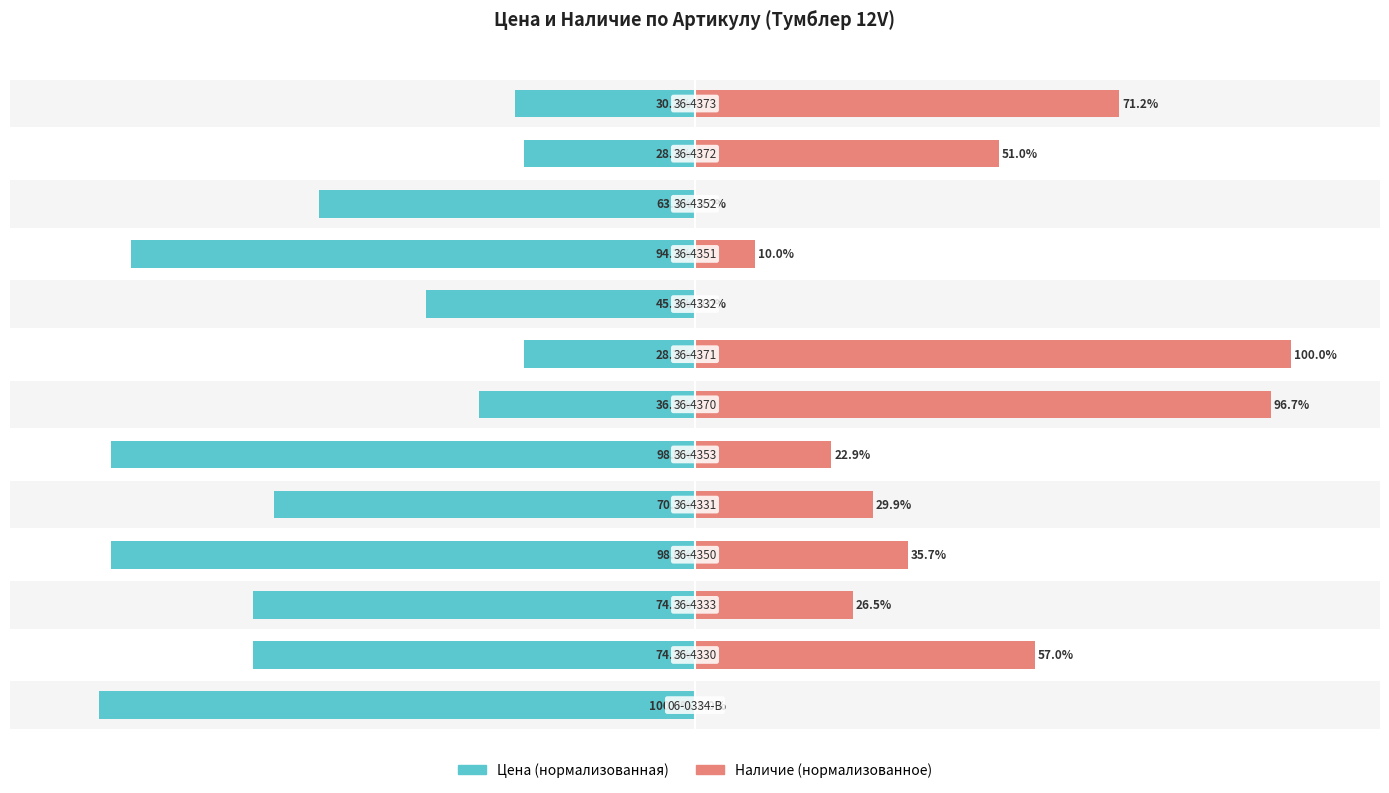

The value of Цена at 7 is -28.7. True or false?

True